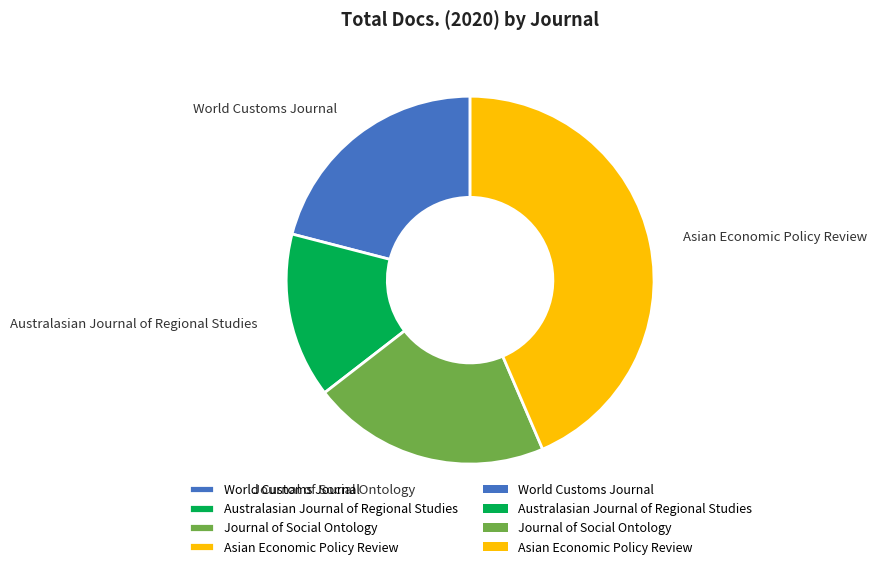

Do Journal of Social Ontology and Australasian Journal of Regional Studies together represent more than half of the pie?

No